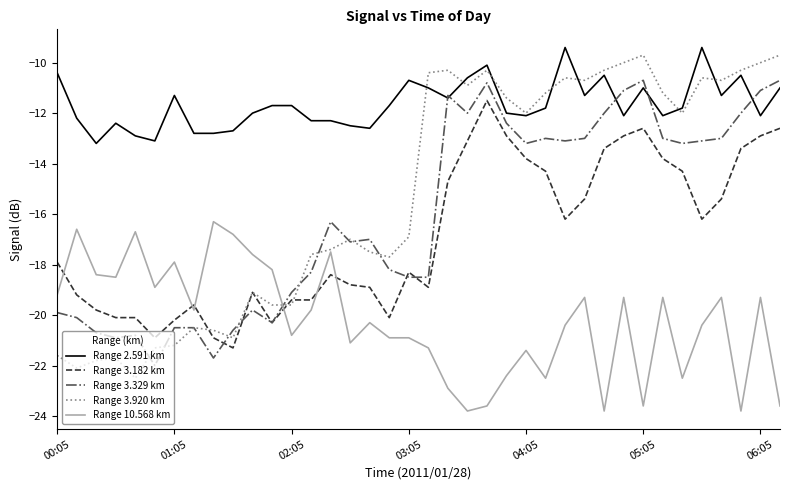

Which series has the largest total across all categories?

Range 2.591 km